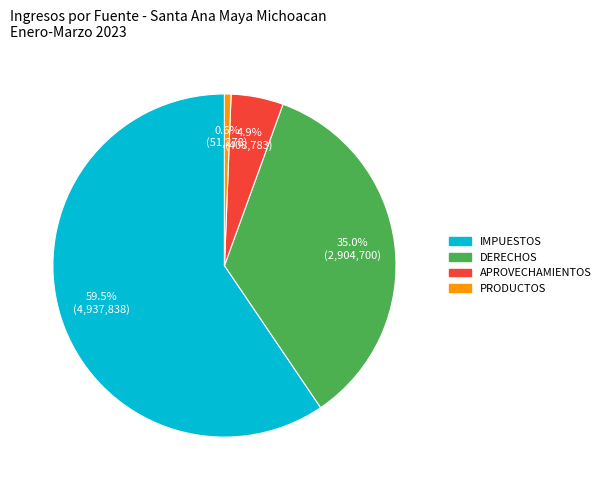

What percentage is the APROVECHAMIENTOS slice, to the nearest percent?

5%